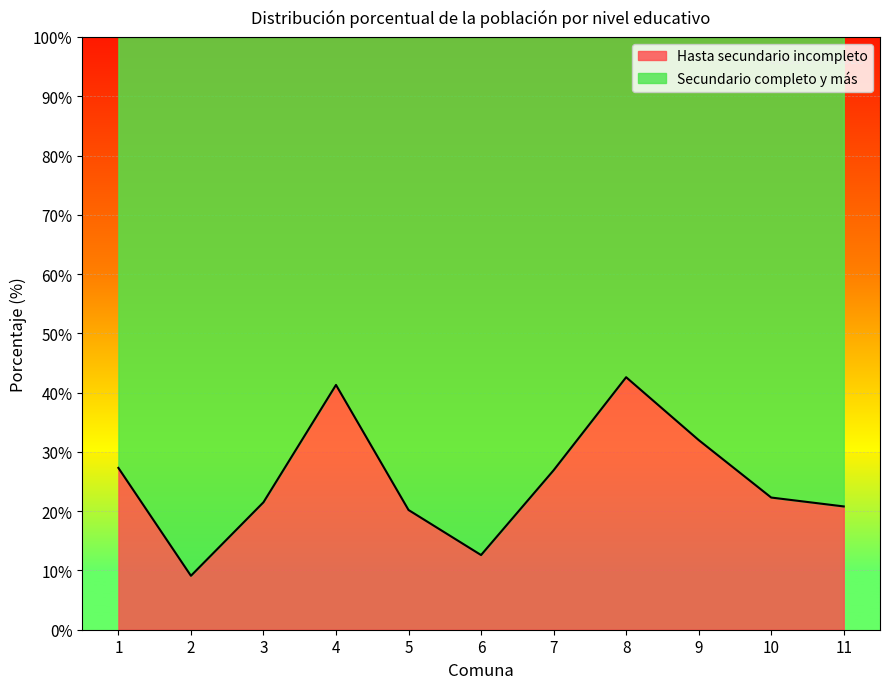

What is the change in value from 1 to 6?

-14.7